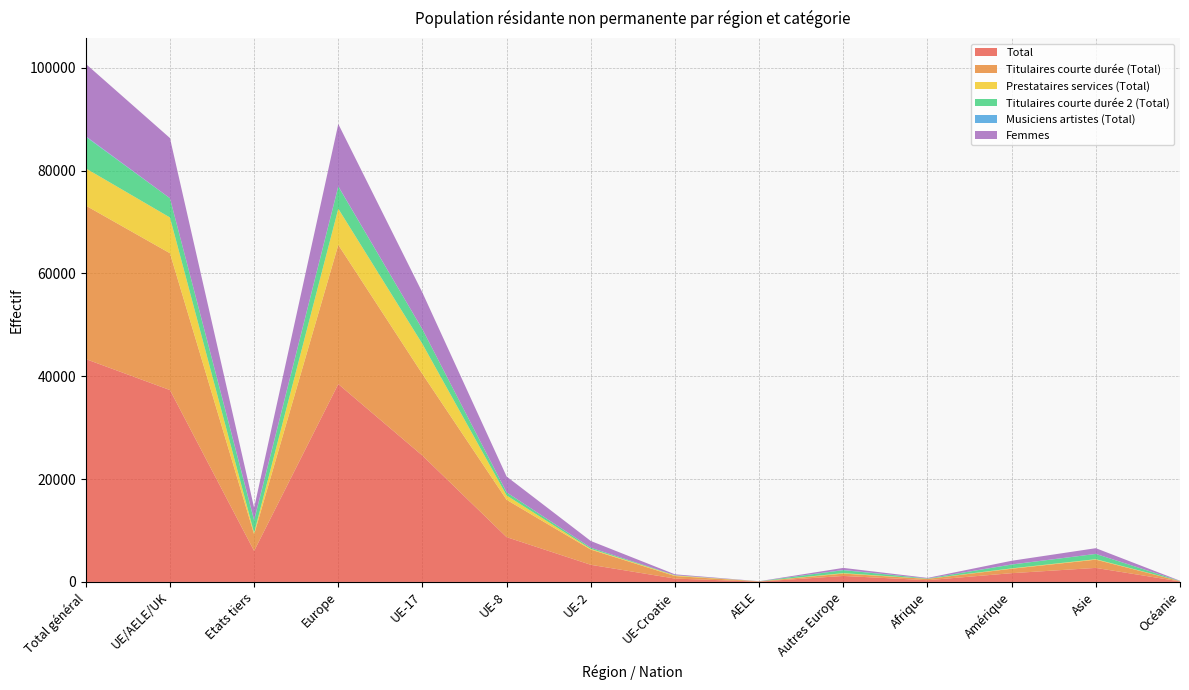

Reading right to left, what are all the values shown in this chart?

Total: 96	2728	1702	337	1164	61	652	3329	8712	24567	38485	6028	37321	43349
Titulaires courte durée (Total): 60	1601	865	252	455	46	489	2959	7259	15860	27068	3234	26613	29847
Prestataires services (Total): 12	94	71	23	90	7	116	136	846	5851	7046	290	6956	7246
Titulaires courte durée 2 (Total): 24	1017	735	55	576	8	47	234	602	2843	4310	2407	3734	6141
Musiciens artistes (Total): 0	16	31	7	43	0	0	0	5	13	61	97	18	115
Femmes: 41	1107	711	108	401	18	174	1302	3081	7123	12099	2369	11698	14067